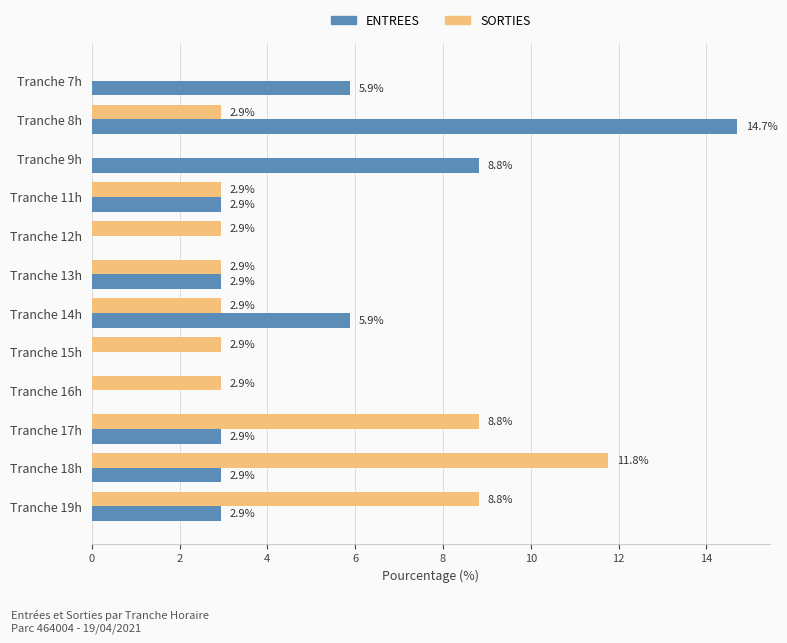

Read the SORTIES value at Tranche 15h.

2.9